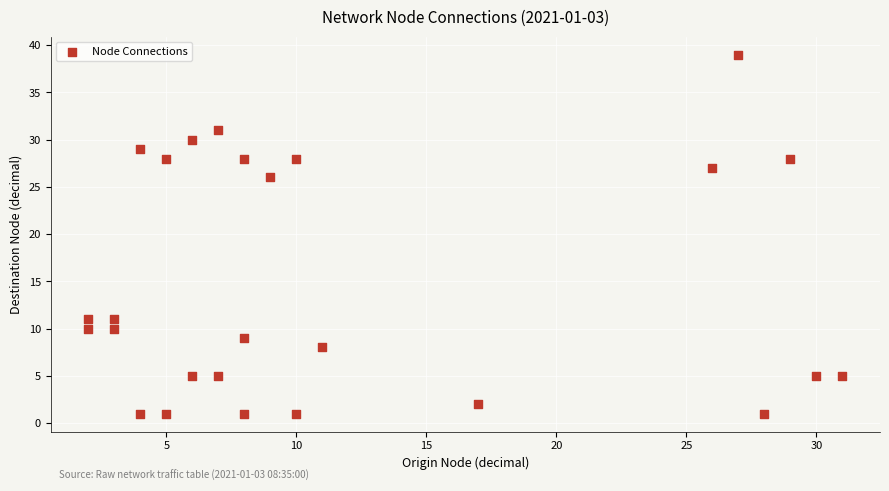

What is the range of X values (max minus min)?

29